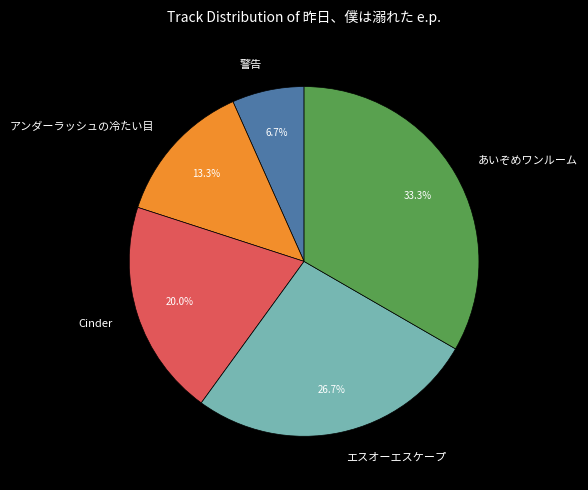

Which slice is the smallest?

警告